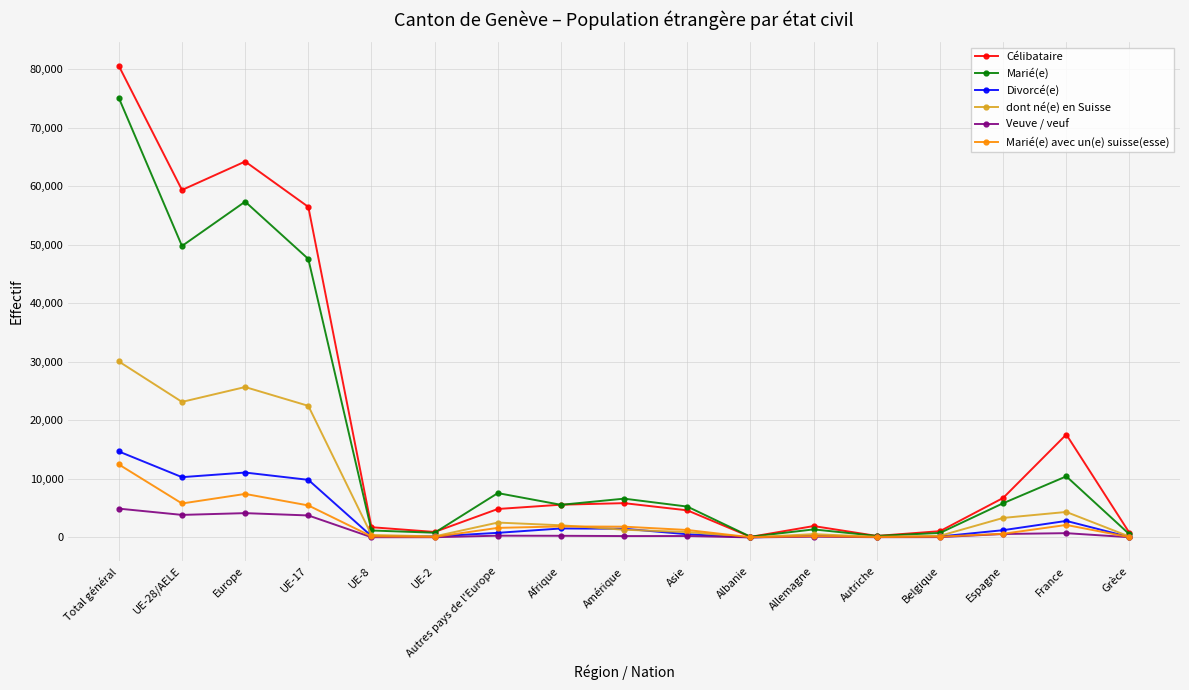

What is the value of the Marié(e) avec un(e) suisse(esse) point at the 12th from the left?

229